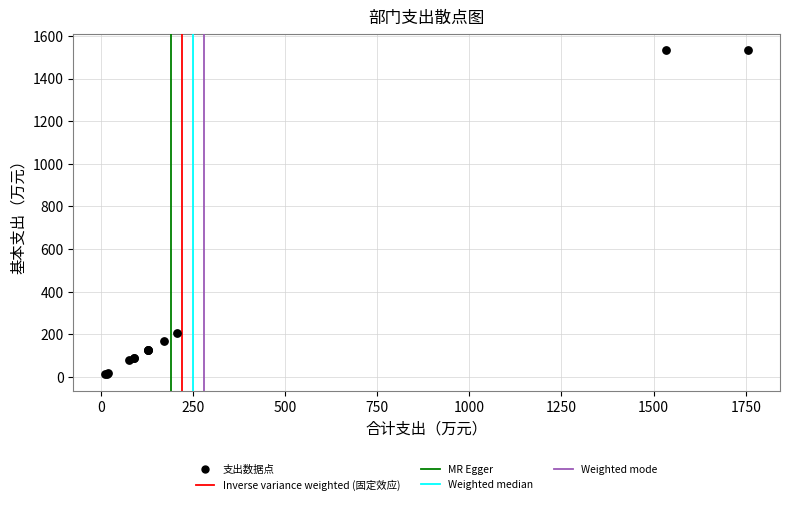

What Y value in the scatter plot is closest to 773?

207.3